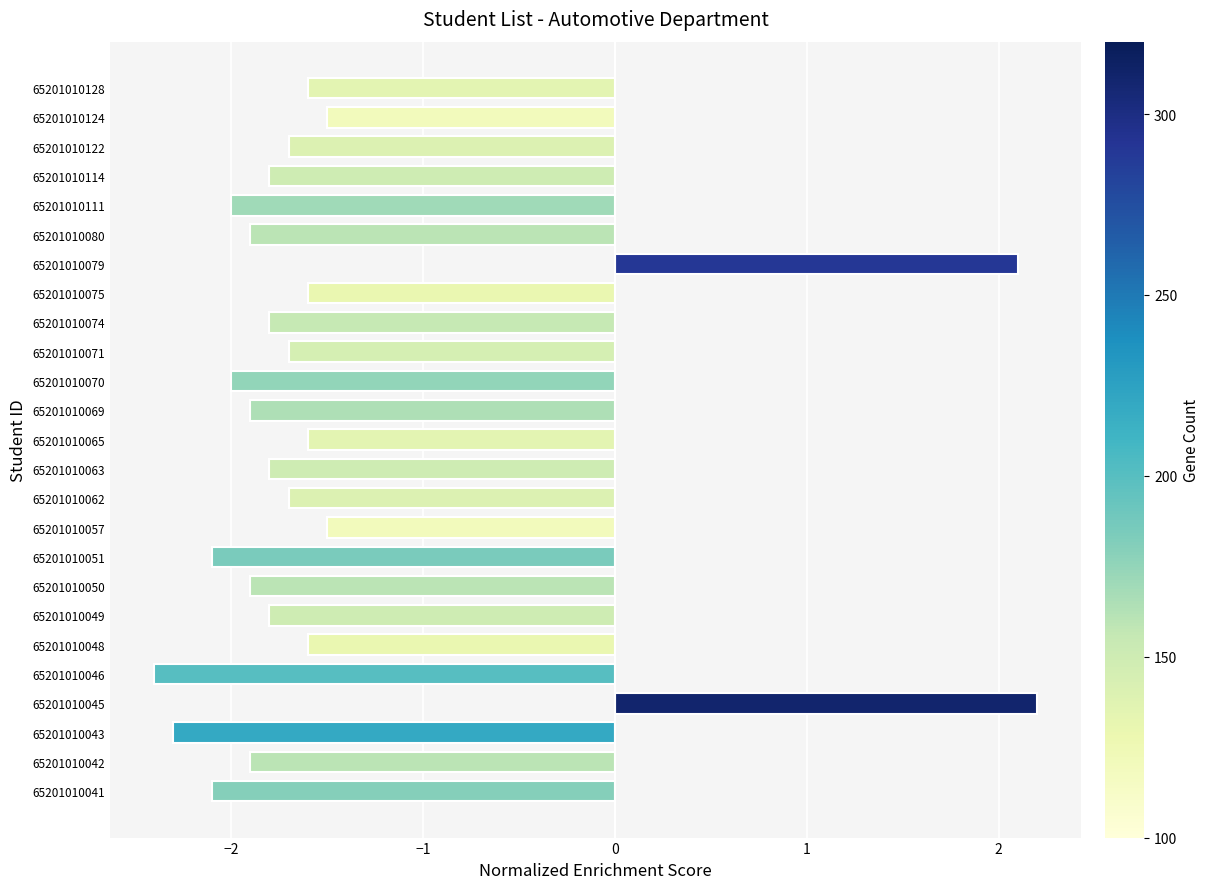

What is the approximate value at 65201010057?

-1.5